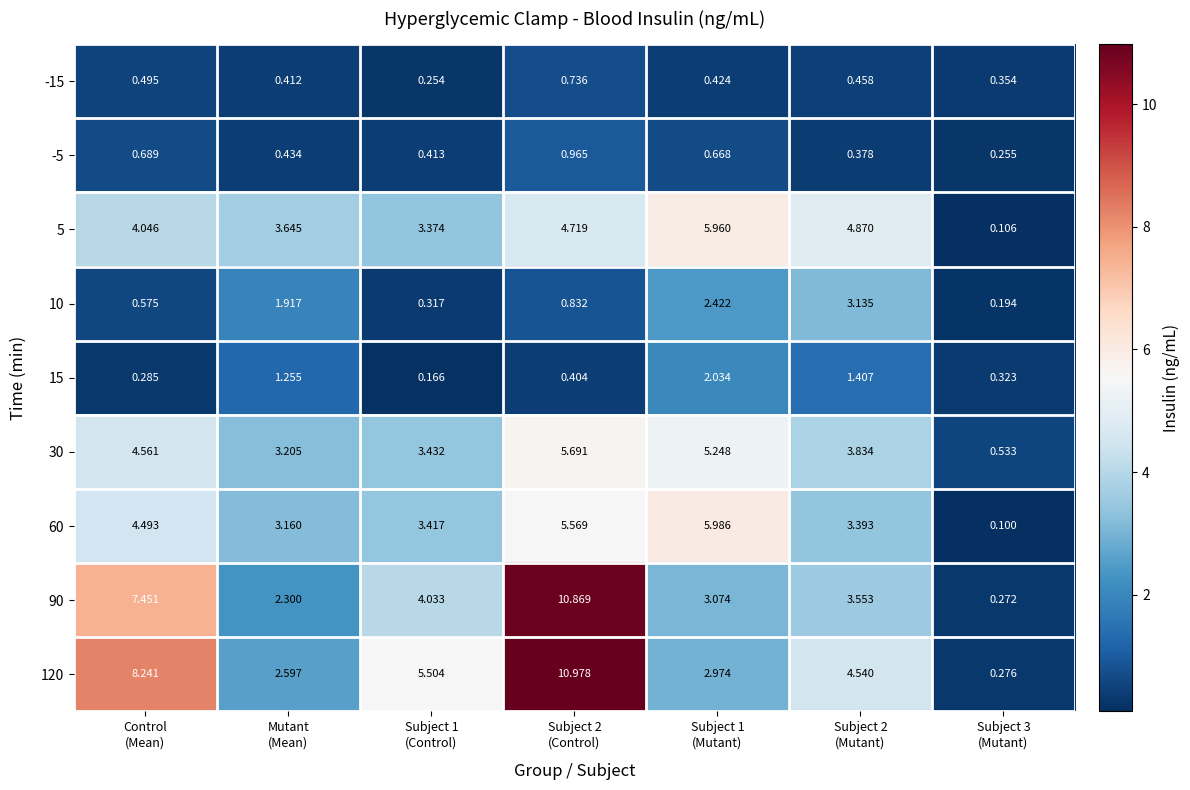

Count the number of data series in this chart.

9